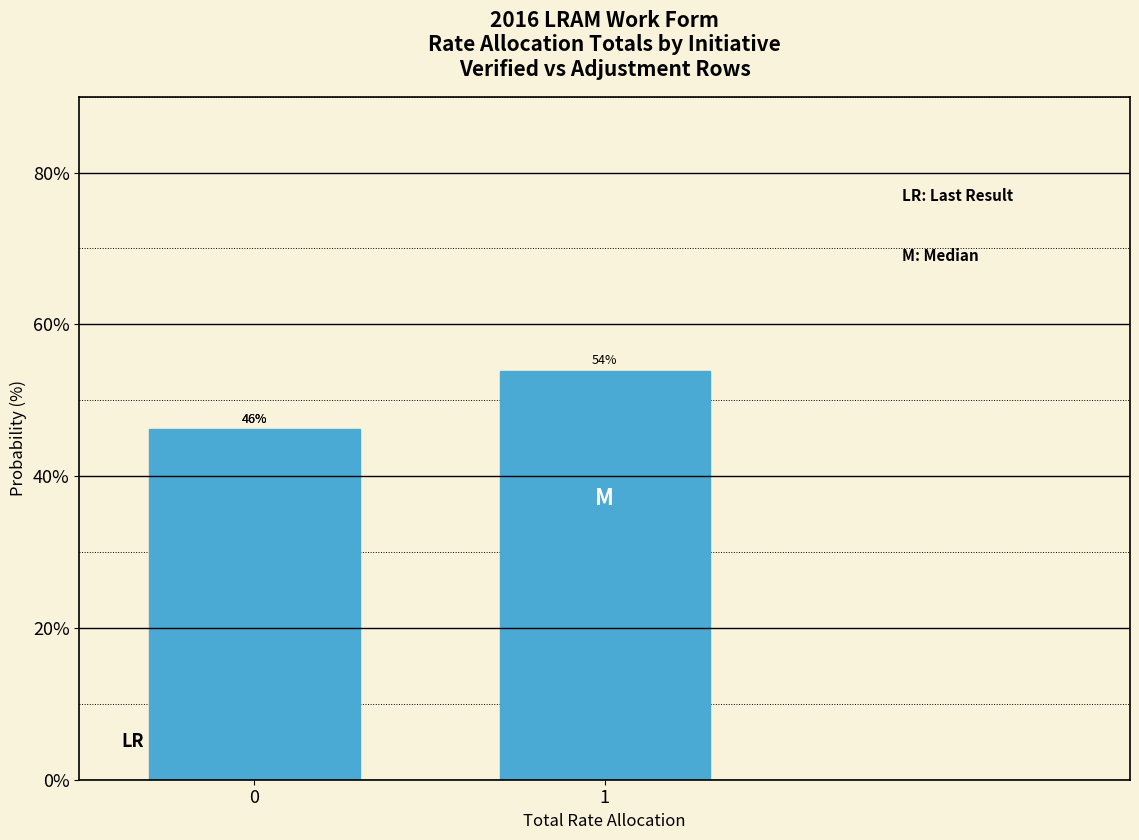

What value does the data have at 0?

46.2